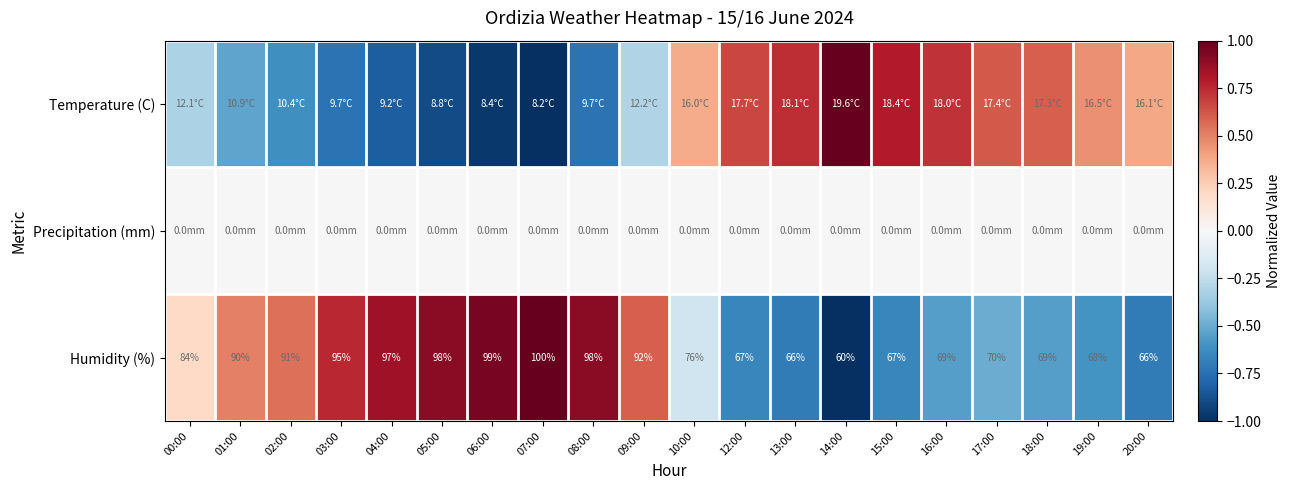

Which label corresponds to the largest value in the chart?

14:00